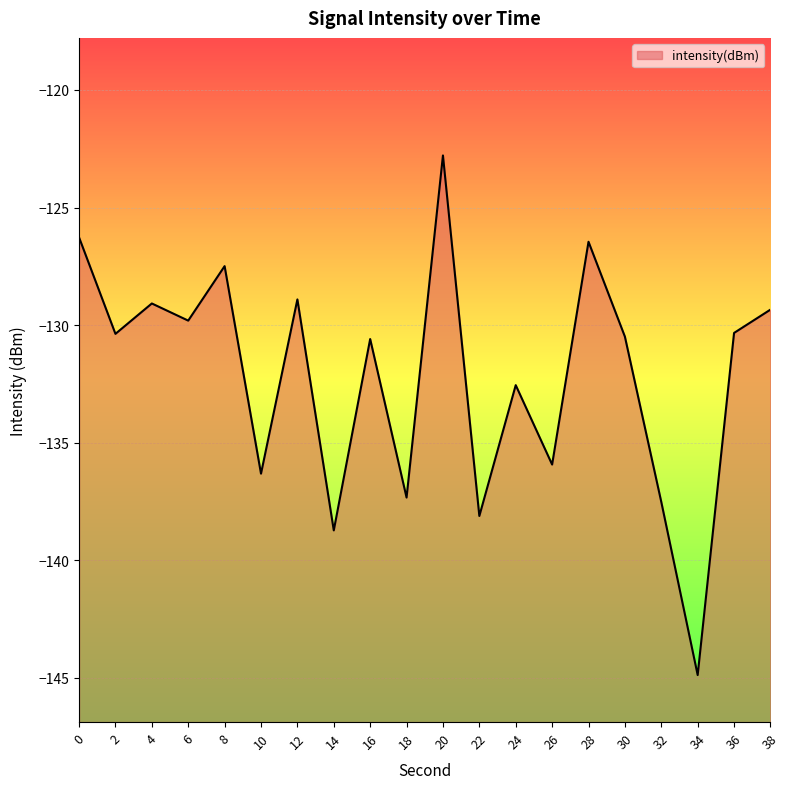

What is the difference between the maximum and minimum values?

22.1